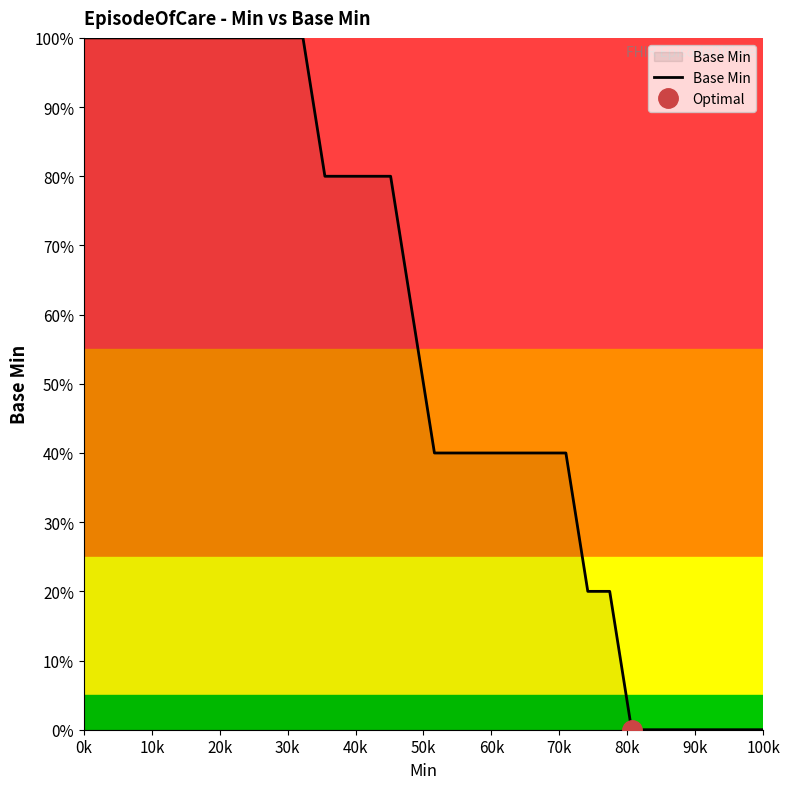

What is the maximum value shown in the chart?

100